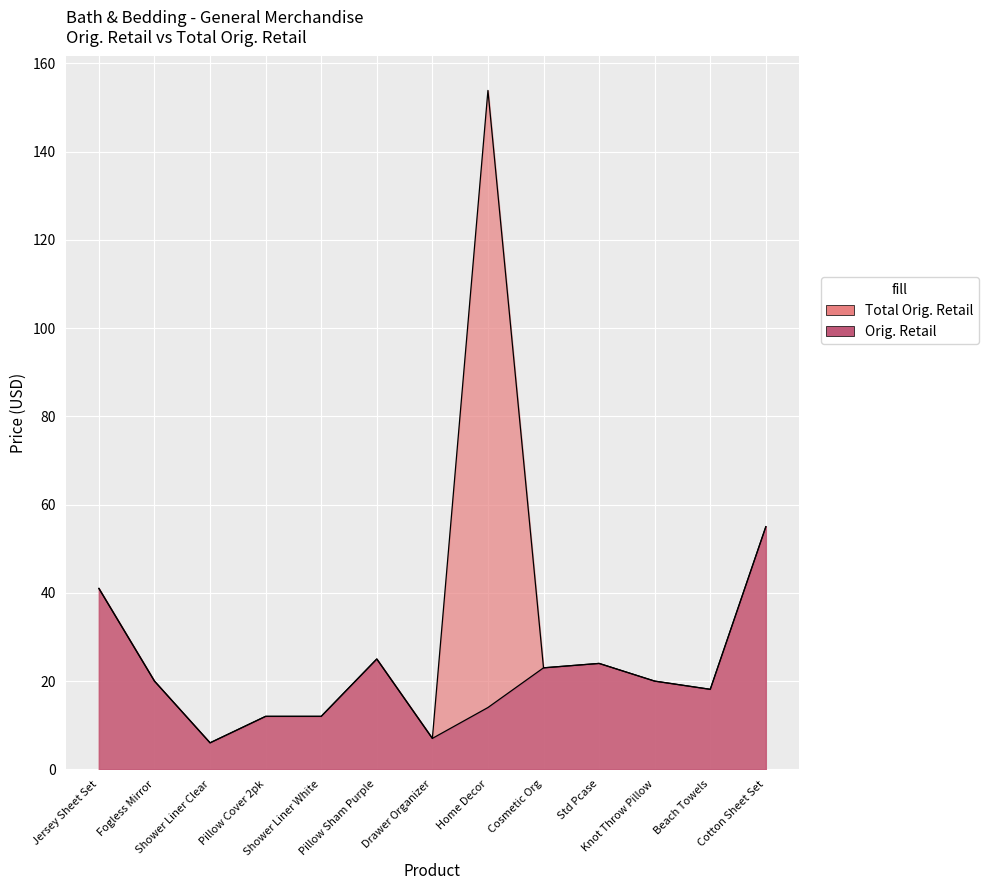

List the labels in order of Total Orig. Retail value, largest first.

Home Decor, Cotton Sheet Set, Jersey Sheet Set, Pillow Sham Purple, Std Pcase, Cosmetic Org, Fogless Mirror, Knot Throw Pillow, Beach Towels, Pillow Cover 2pk, Shower Liner White, Drawer Organizer, Shower Liner Clear